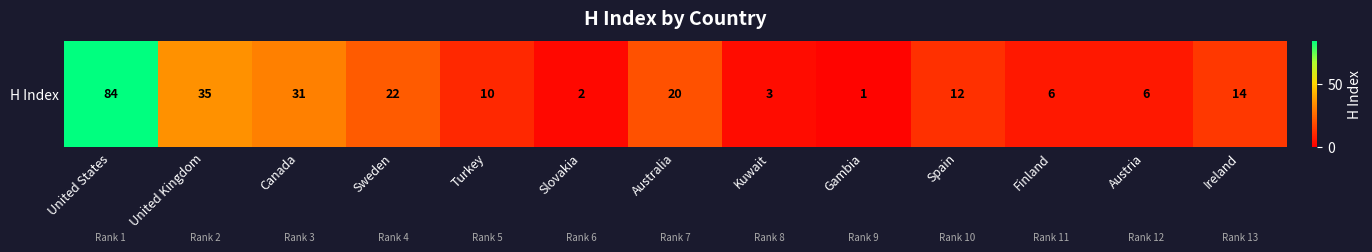

Reading right to left, extract all data points from this chart.

14	6	6	12	1	3	20	2	10	22	31	35	84